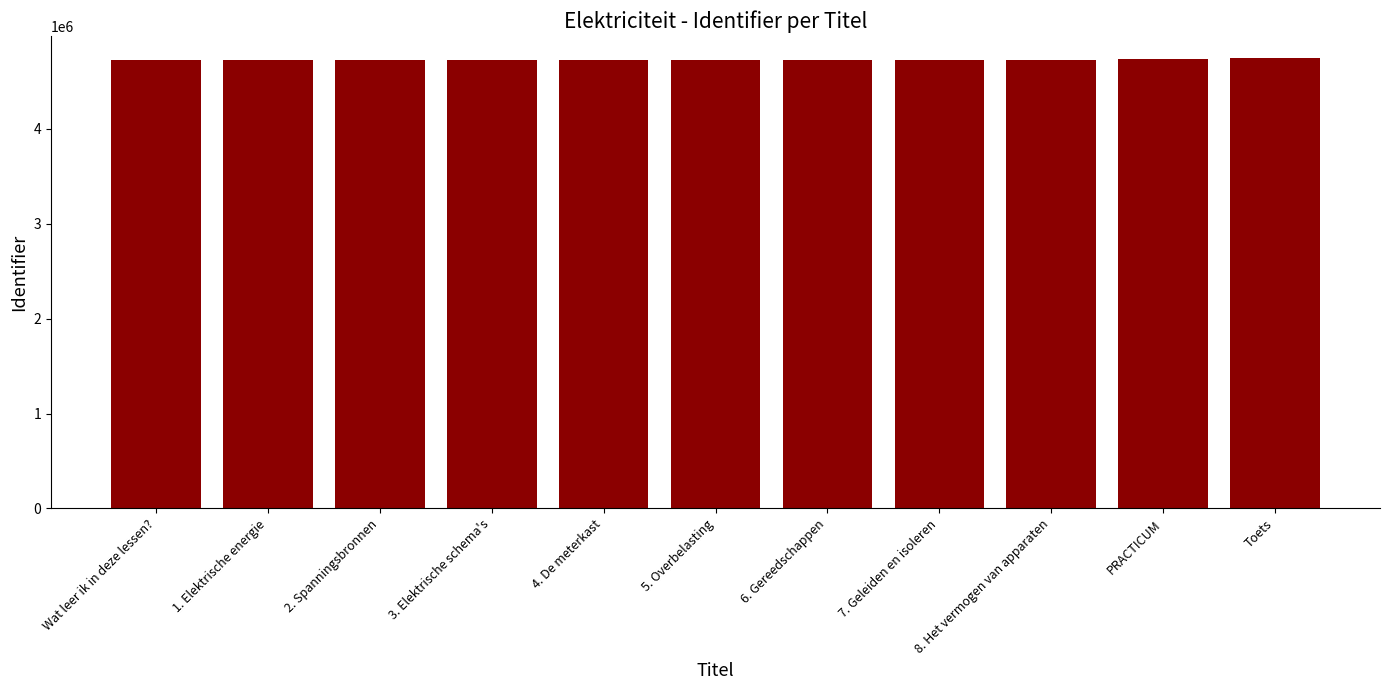

What is the greatest value displayed?

4743062